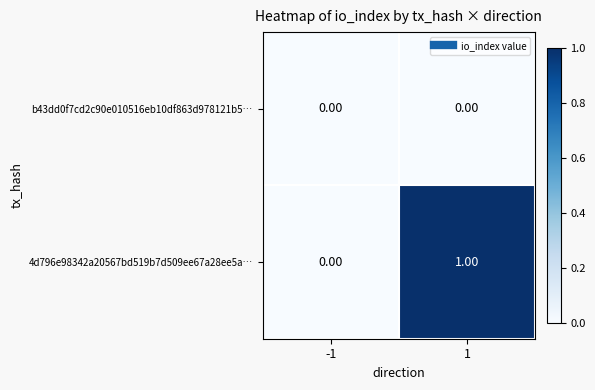

Which series has the largest total across all categories?

4d796e98342a20567bd519b7d509ee67a28ee5a…